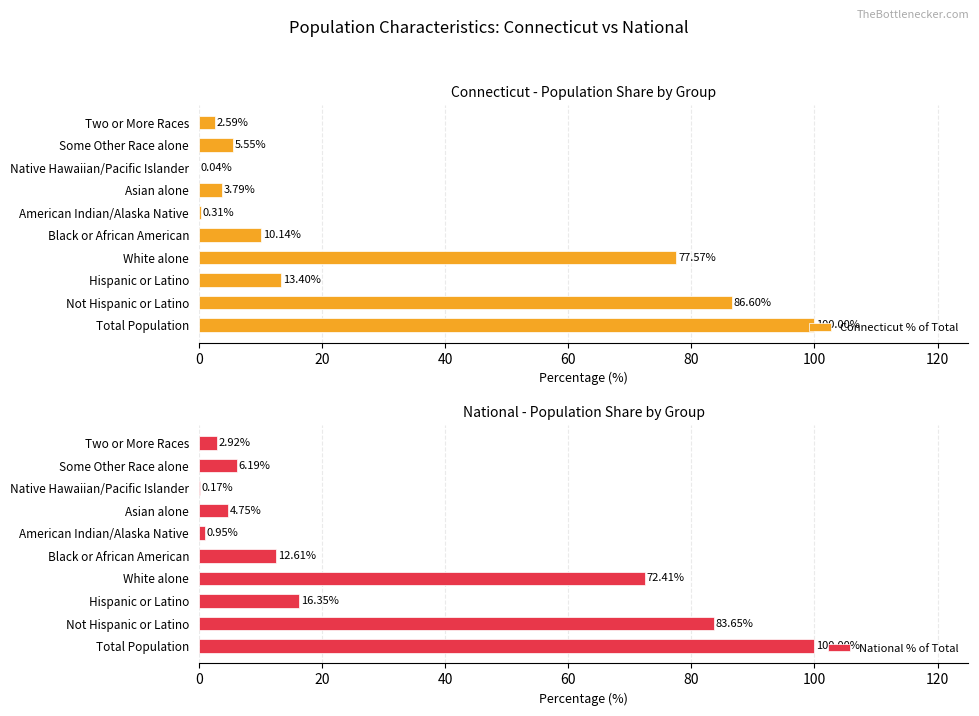

What is the value of the Connecticut % of Total bar at the 9th from the left?

5.6